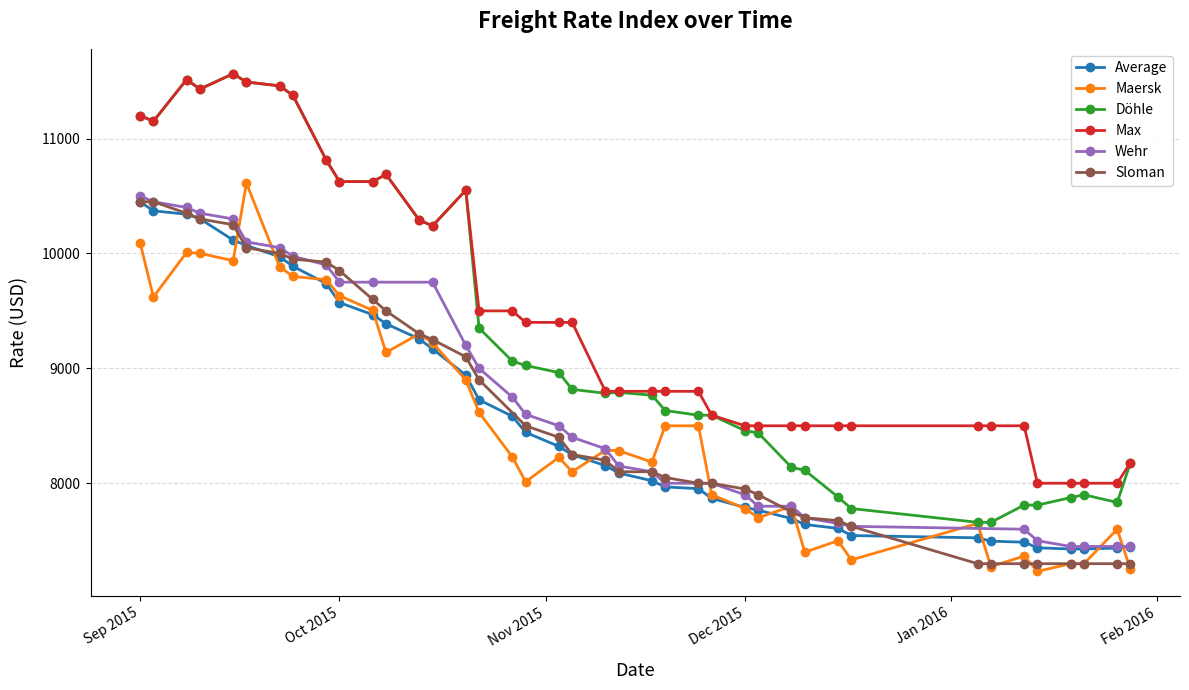

What is the difference between the maximum and second lowest values in the Döhle series?

3904